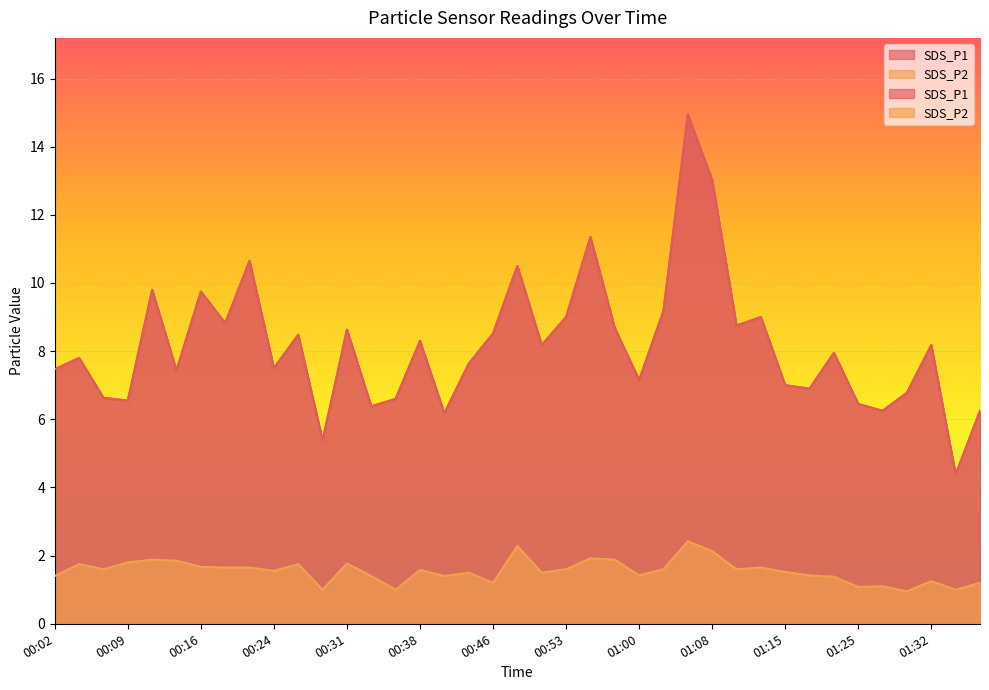

What position from the left is 00:55?

23